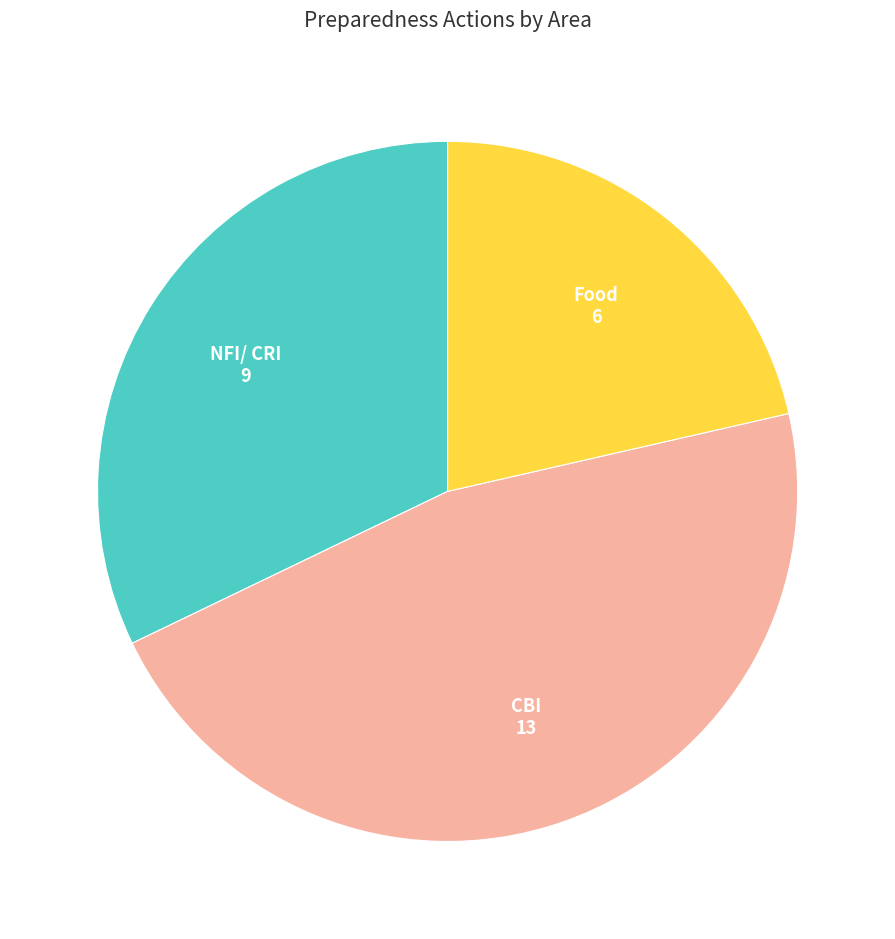

True or false: Food accounts for 21% of the total.

True